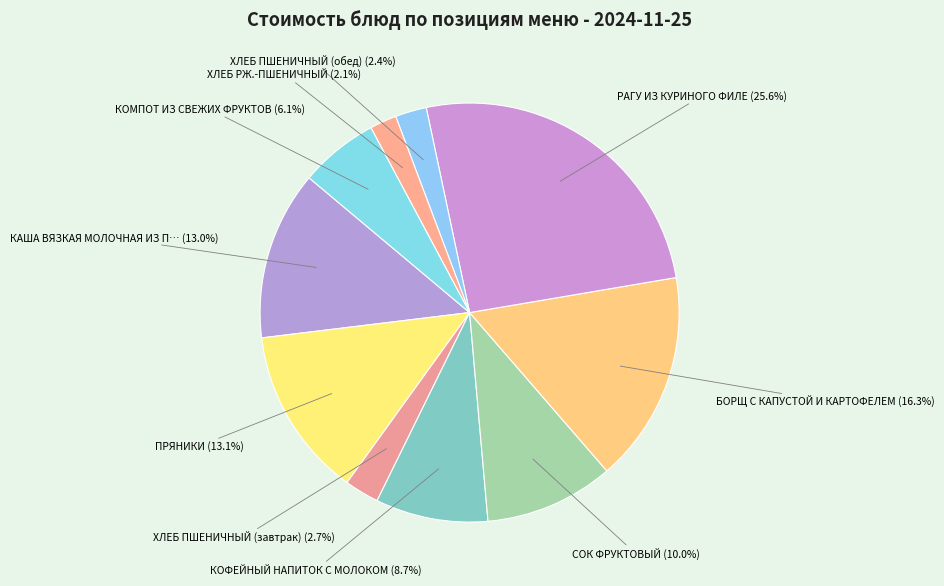

Rank the categories by value from highest to lowest.

РАГУ ИЗ КУРИНОГО ФИЛЕ, БОРЩ С КАПУСТОЙ И КАРТОФЕЛЕМ, ПРЯНИКИ, КАША ВЯЗКАЯ МОЛОЧНАЯ ИЗ ПШЕНА С МАСЛОМ, СОК ФРУКТОВЫЙ, КОФЕЙНЫЙ НАПИТОК С МОЛОКОМ, КОМПОТ ИЗ СВЕЖИХ ФРУКТОВ, ХЛЕБ ПШЕНИЧНЫЙ (завтрак), ХЛЕБ ПШЕНИЧНЫЙ (обед), ХЛЕБ РЖ.-ПШЕНИЧНЫЙ